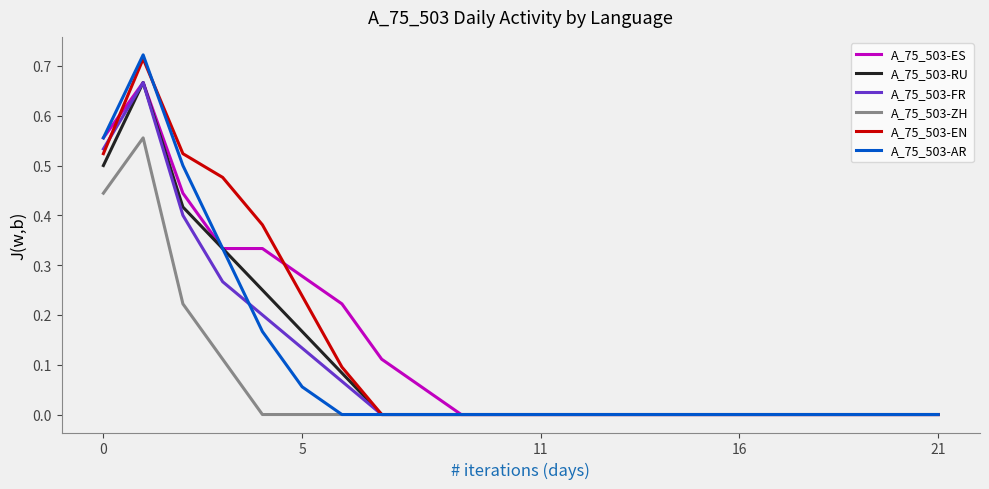

Which series has the widest spread of values?

A_75_503-AR